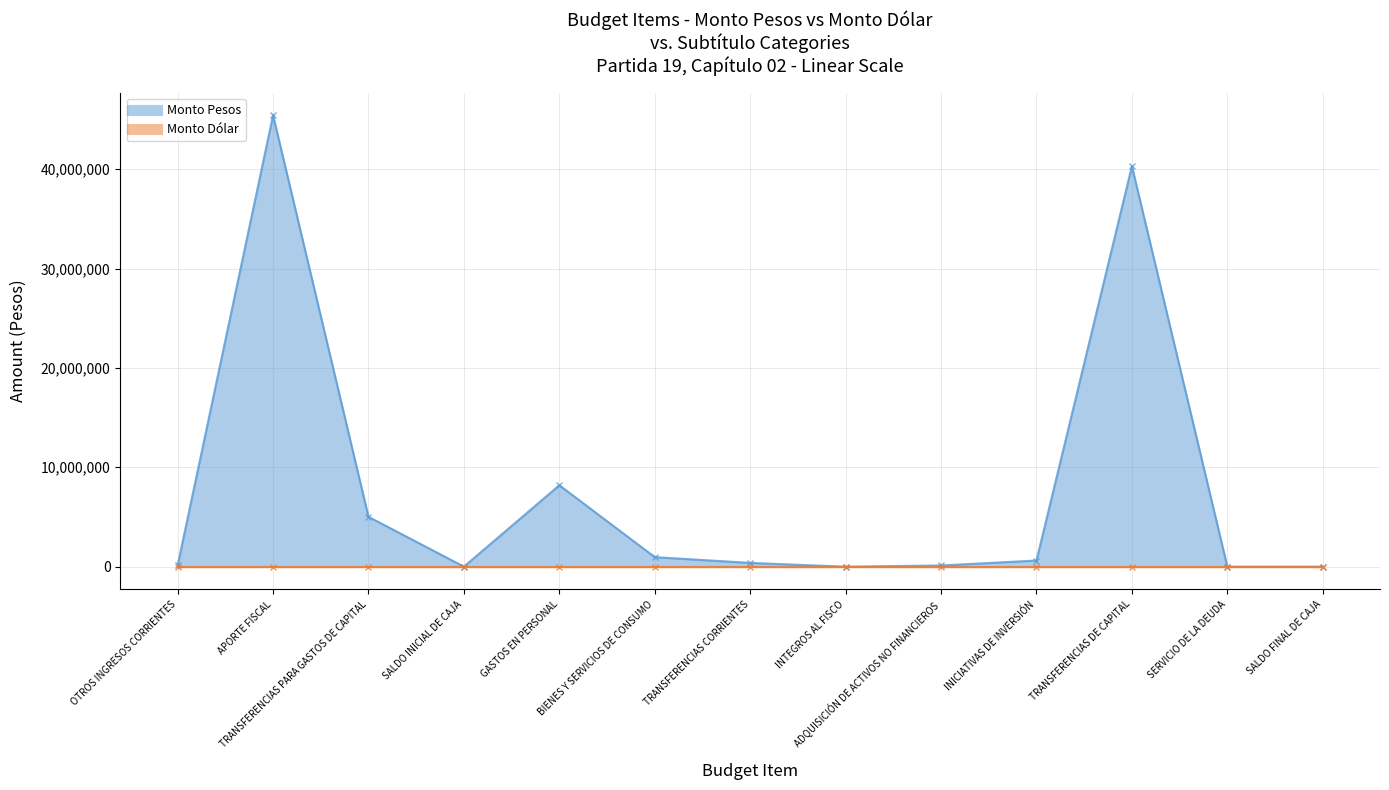

What is the smallest value displayed?

10